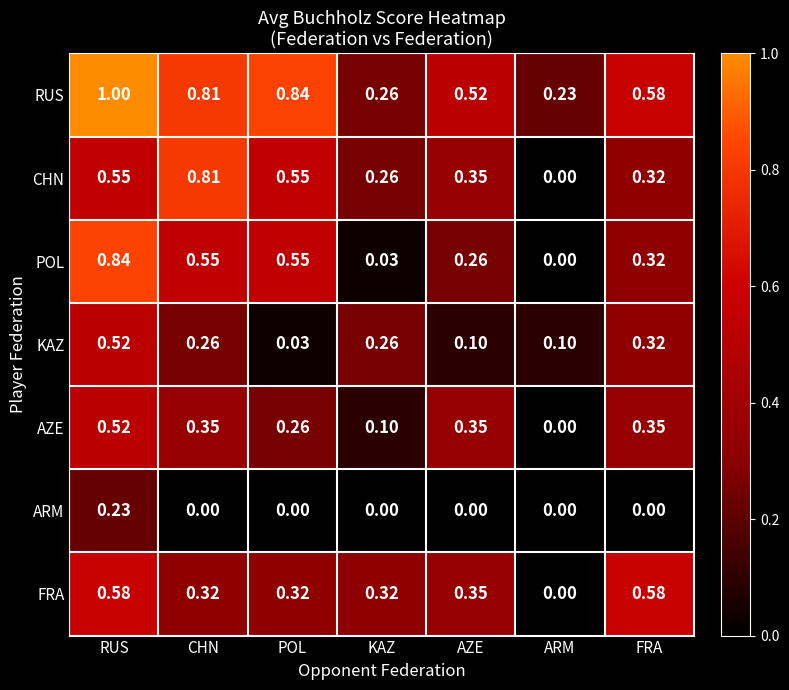

What is the total value across all series at AZE?

1.9